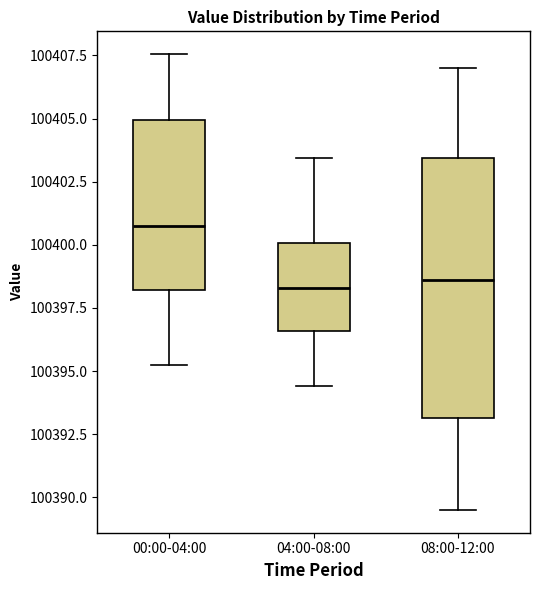

Where is the lower edge of the box for 00:00-04:00 on the y-axis? The values are not printed on the chart, so give them approximately, as read against the axis.

100398.0